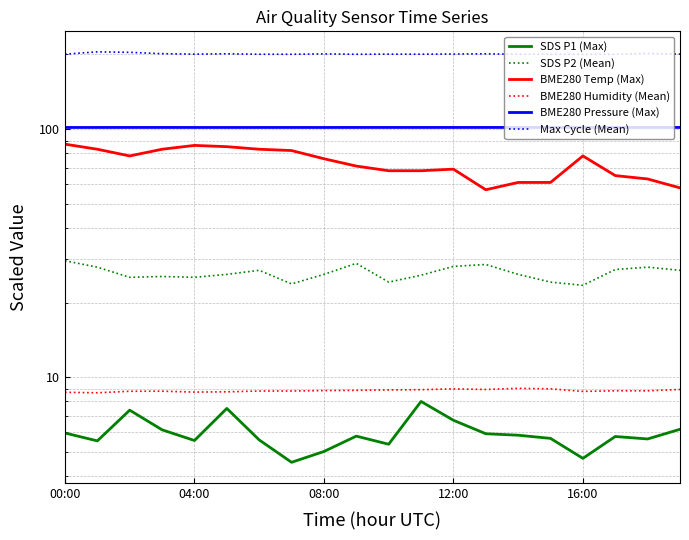

Rank the series by their maximum value, from lowest to highest.

SDS P1 (Max), BME280 Humidity (Mean), SDS P2 (Mean), BME280 Temp (Max), BME280 Pressure (Max), Max Cycle (Mean)